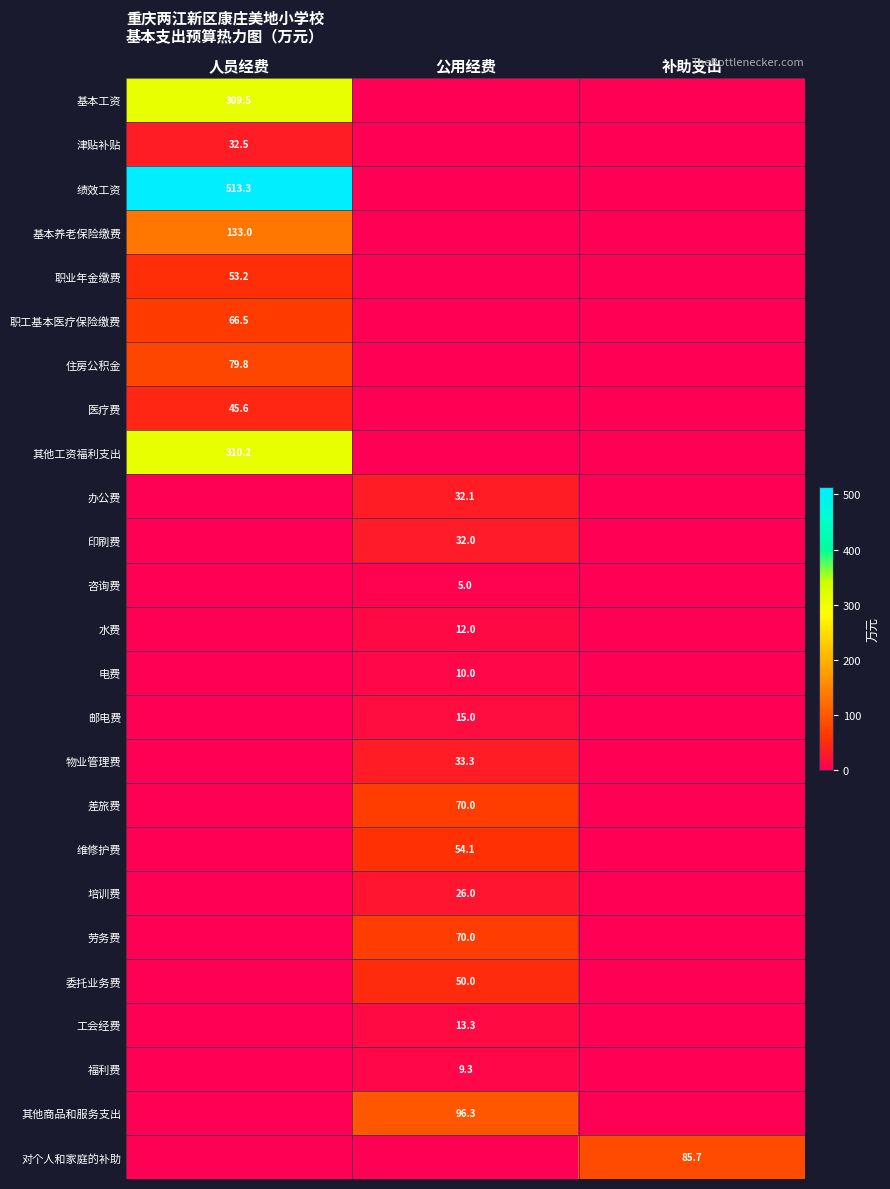

The 其他工资福利支出 series shows 310.2 at 人员经费. True or false?

True